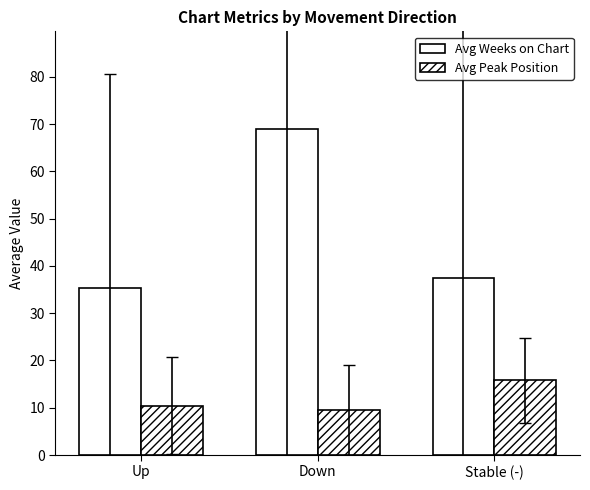

How many bars are there in total?

6